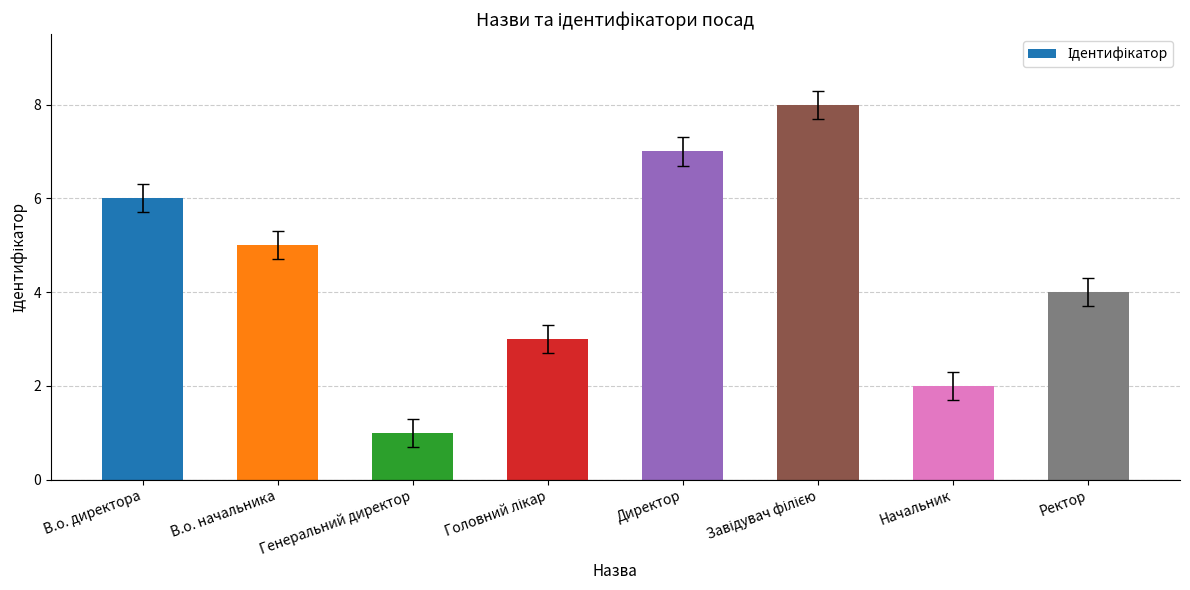

Approximately how many times larger is the value at Директор compared to Начальник?

3.5